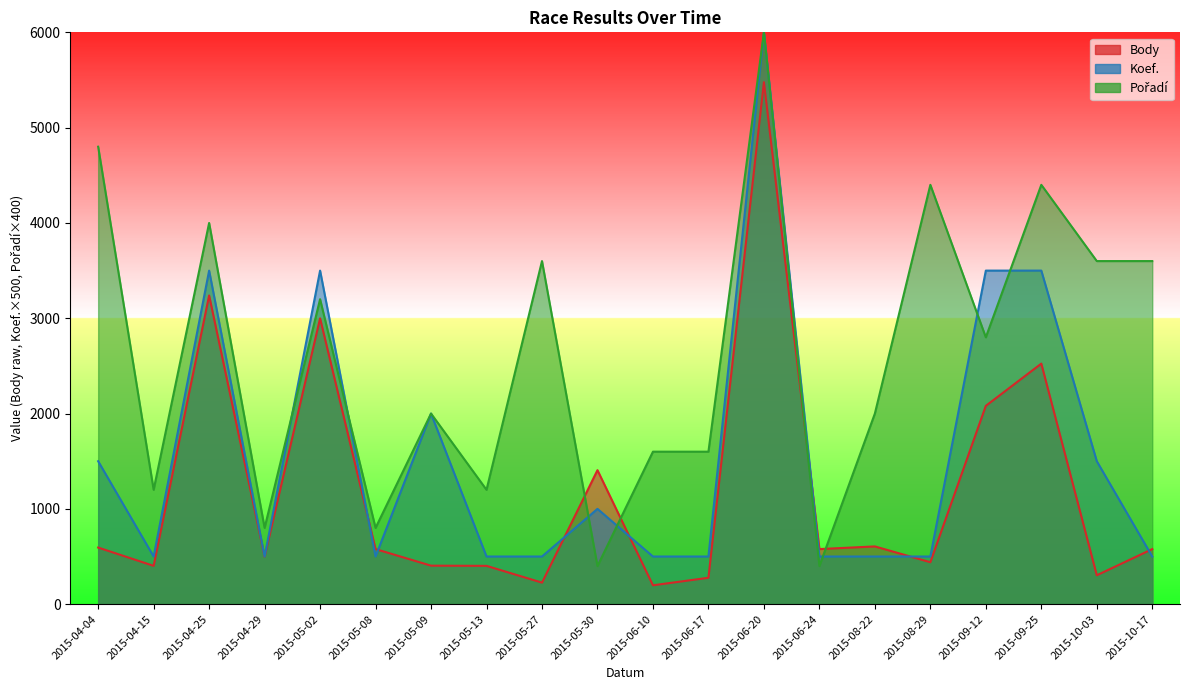

What position from the left is 2015-05-30?

10